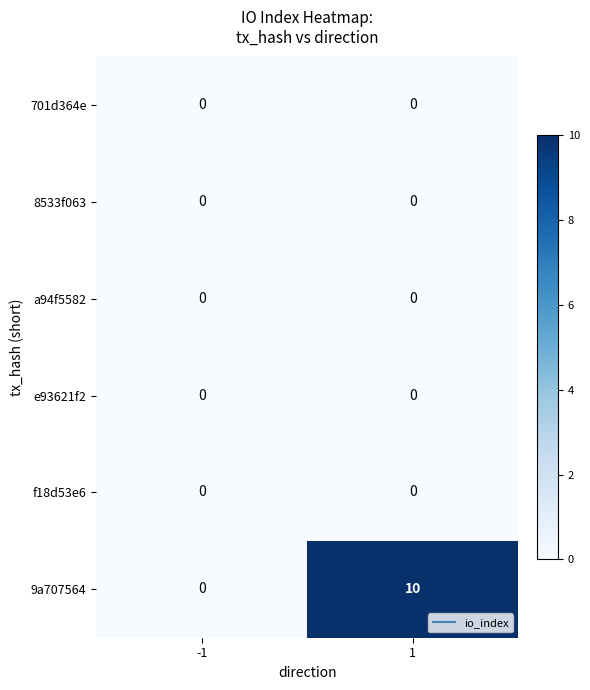

What is the spread (max minus min) of values at 1?

10